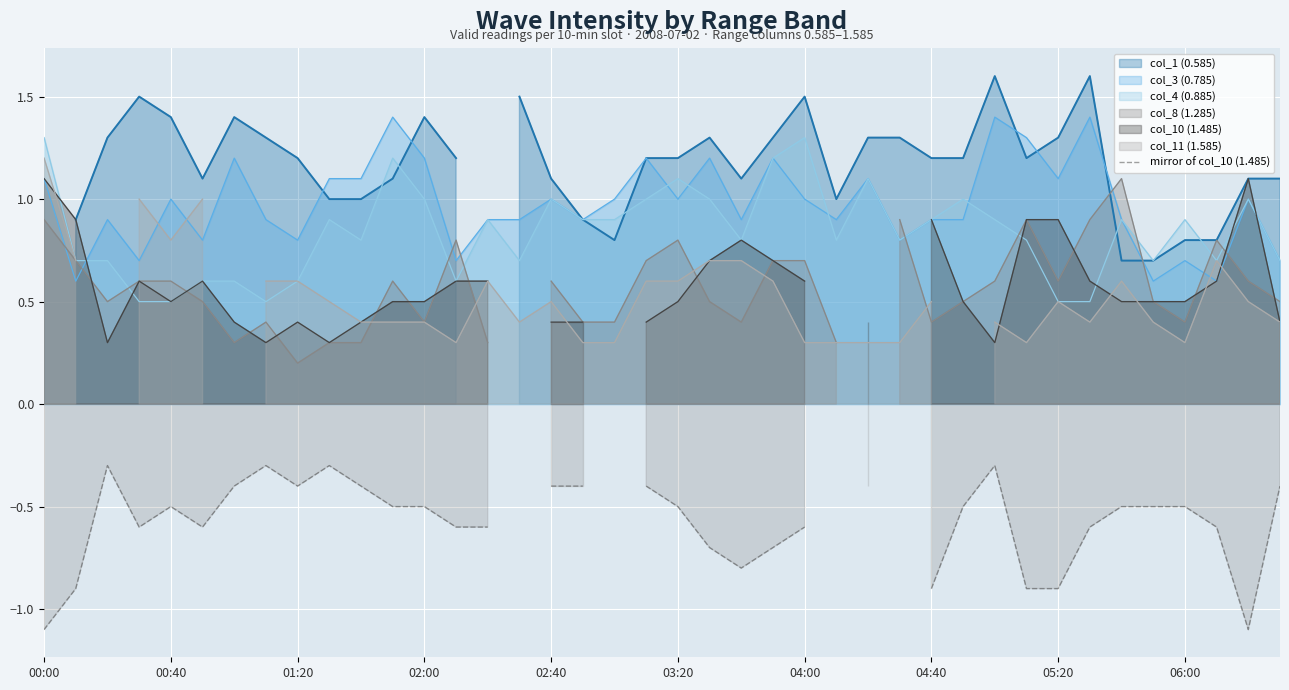

What is the difference between the second highest and second lowest values?

0.7